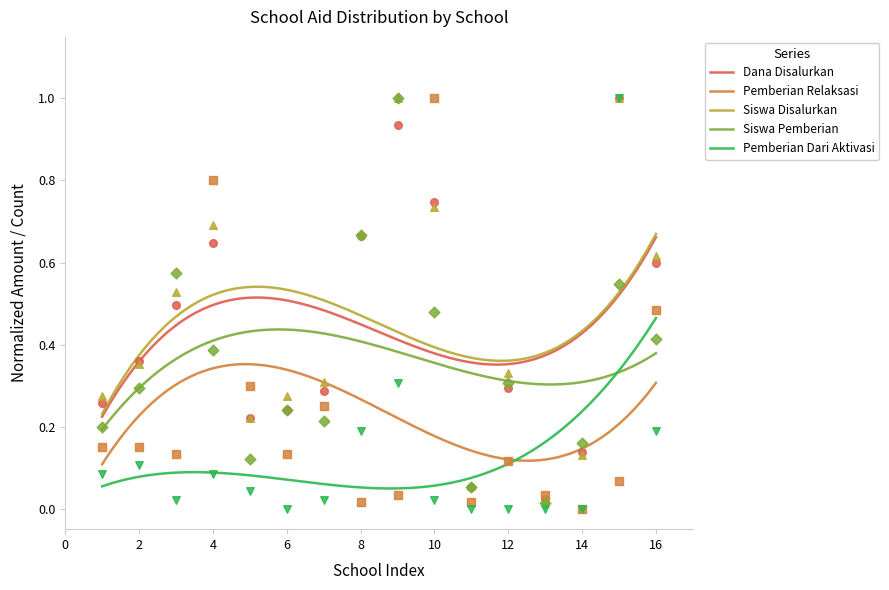

Which series has the largest total across all categories?

Siswa Disalurkan